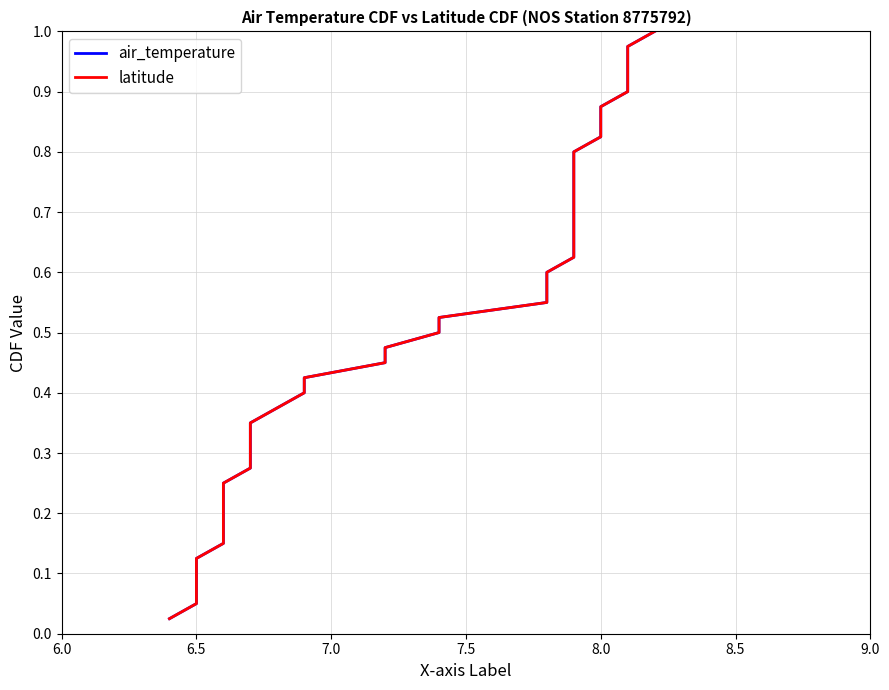

How many lines are shown in the chart?

2